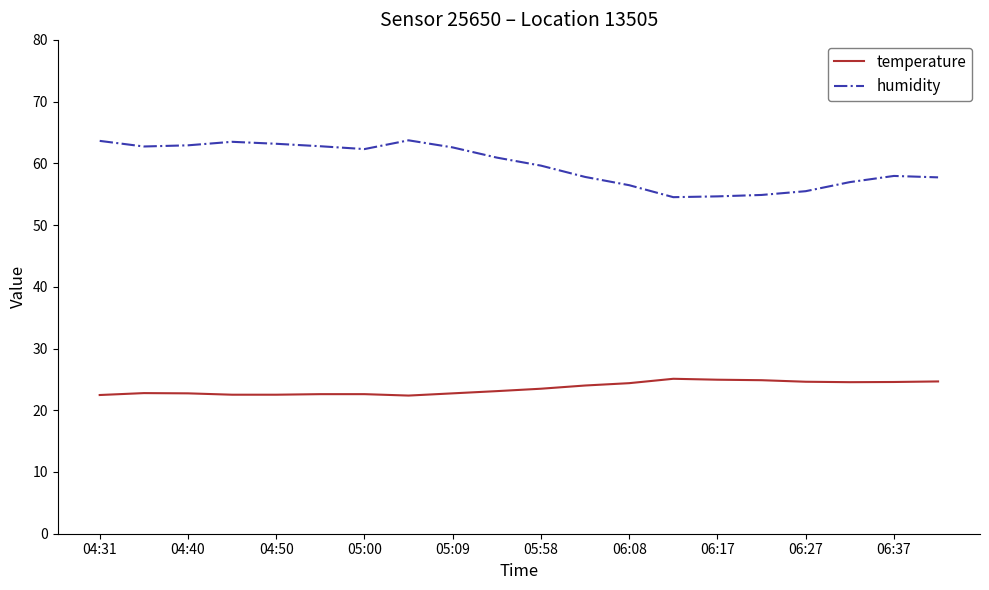

True or false: humidity and temperature intersect in this chart.

False